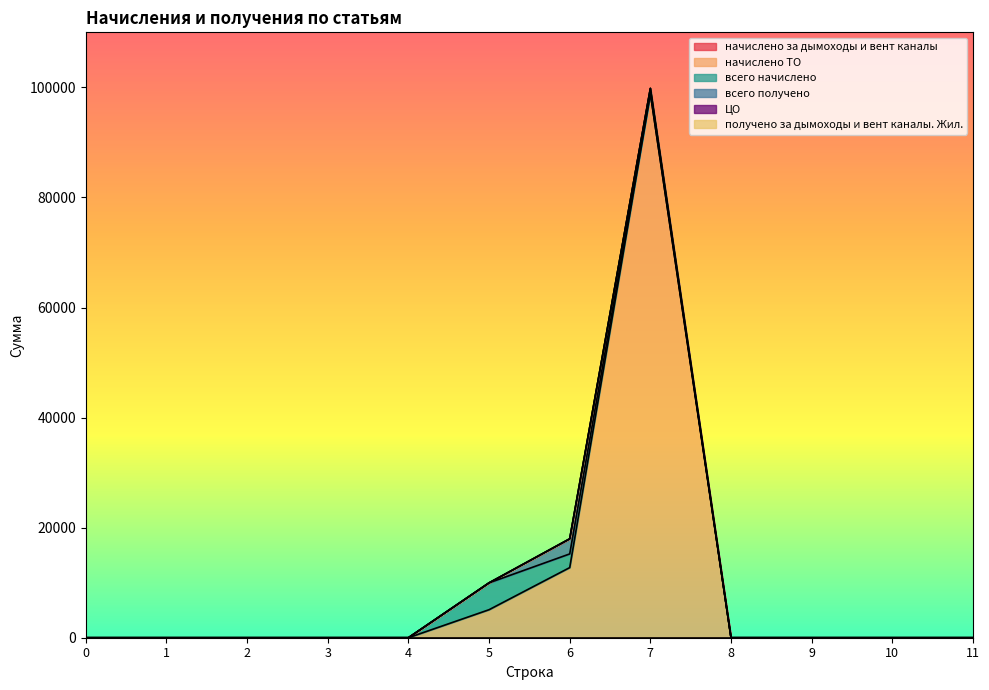

True or false: всего начислено has more than 1 interior local peaks.

False